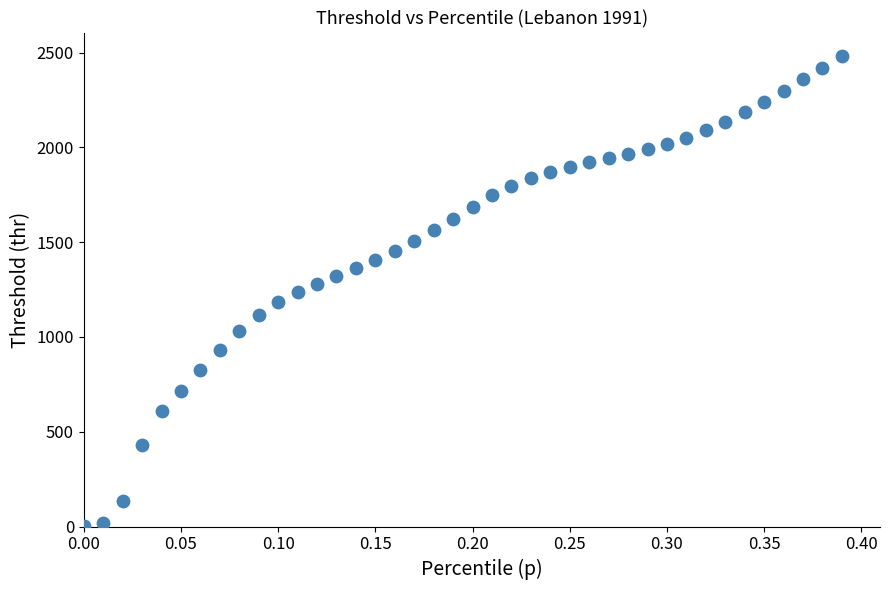

What is the range of X values (max minus min)?

0.4